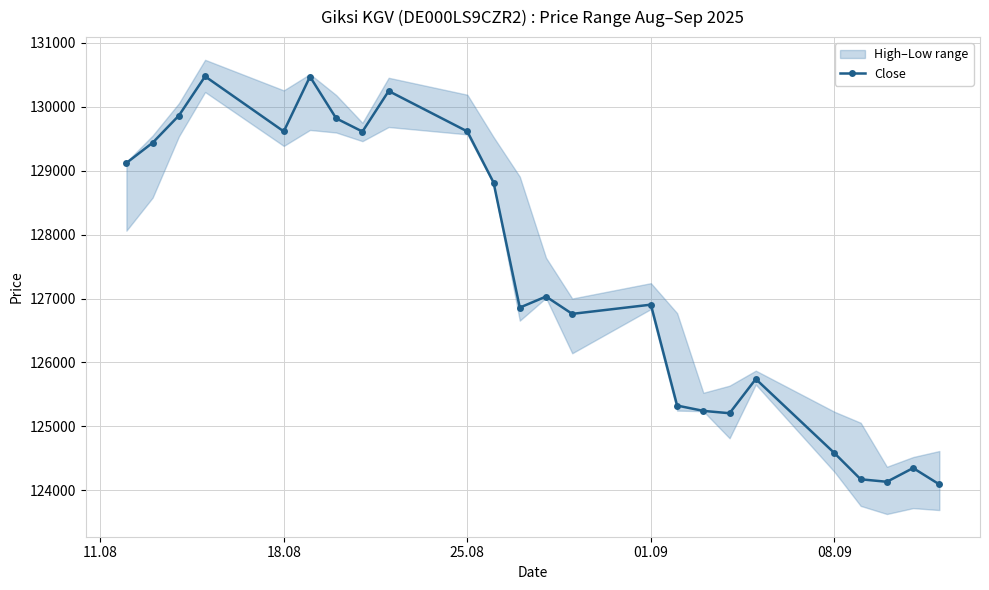

How many interior local valleys (lower than both neighbors) does the data have?

6